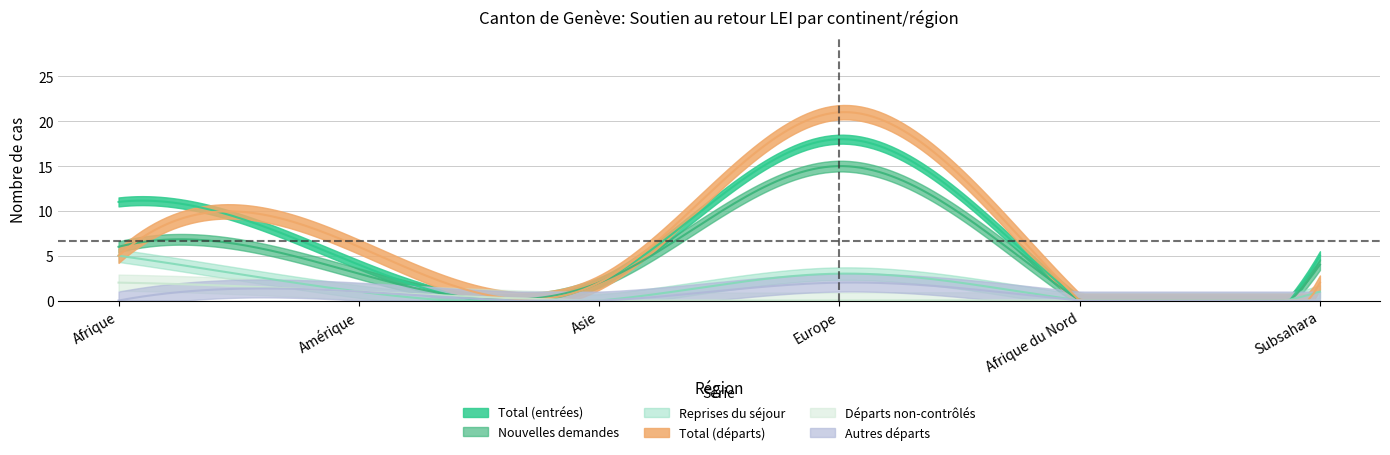

True or false: Départs non-contrôlés has more than 1 interior local peaks.

False